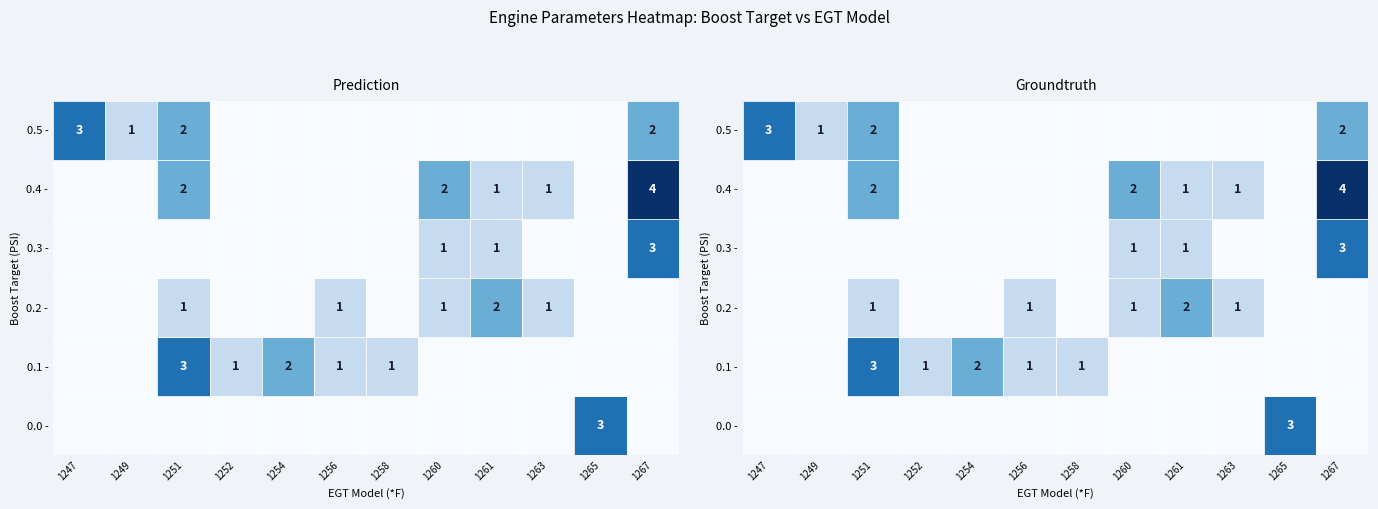

What is the greatest value displayed?

4